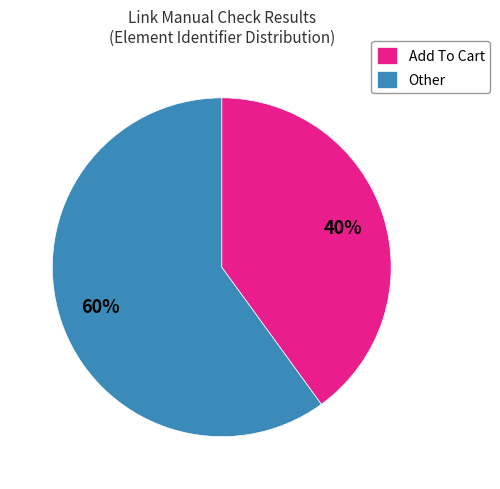

Is it true that Add To Cart is 40% of the pie?

True